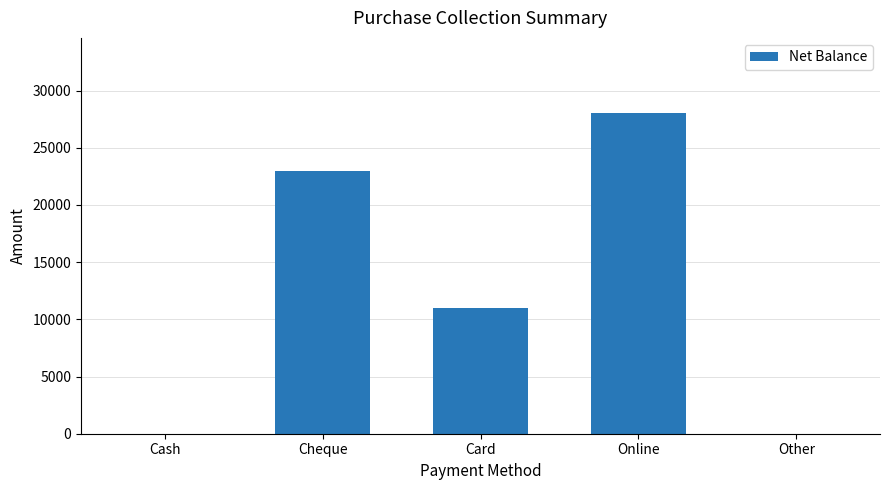

What is the change in value from Cheque to Card?

-12000